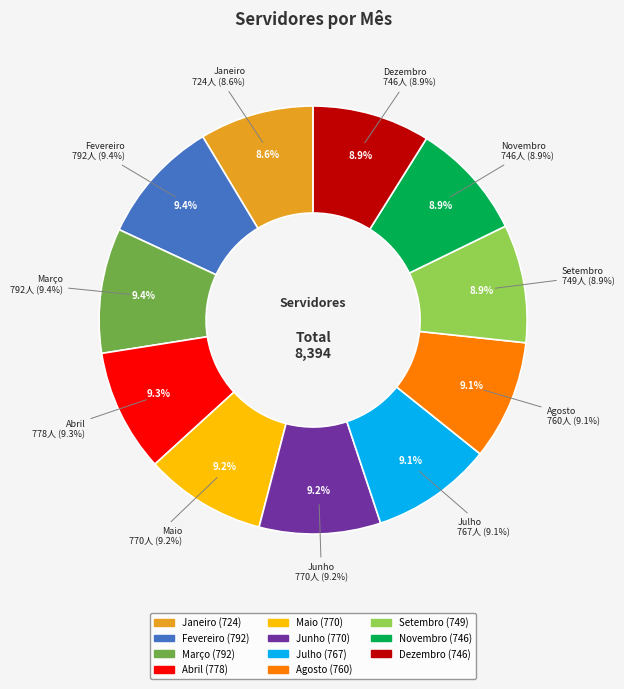

How many segments does this pie chart have?

11